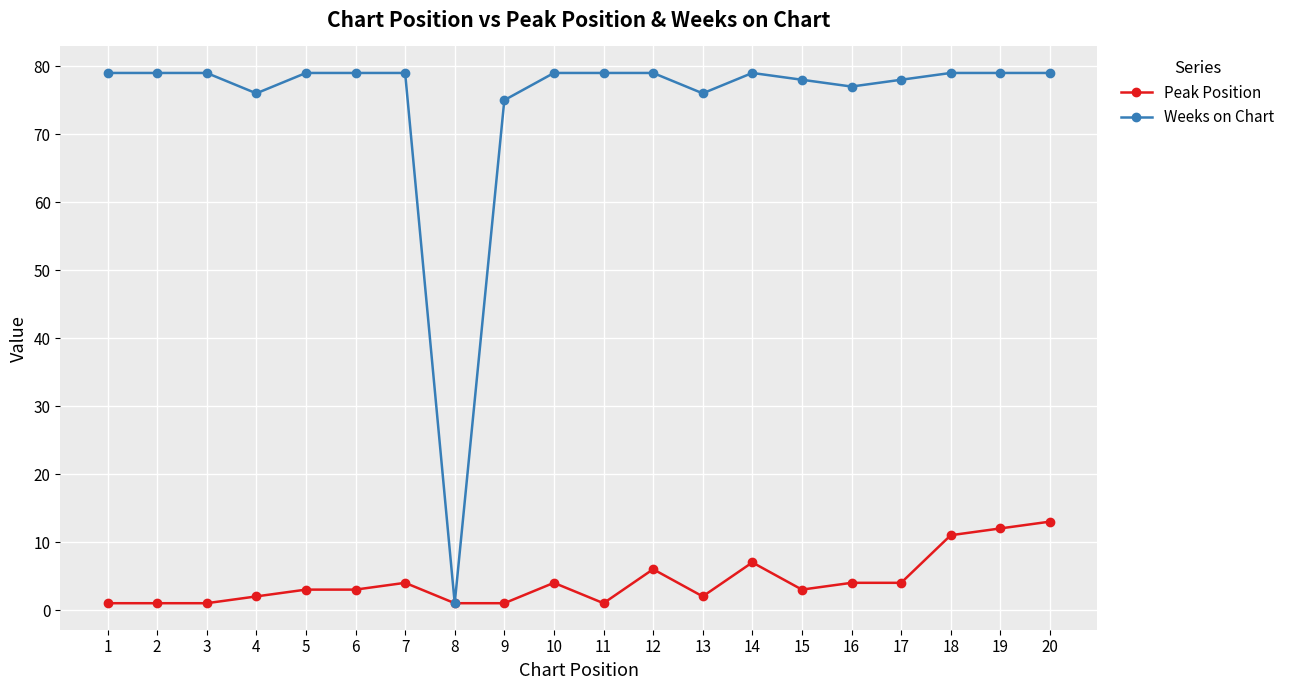

Which series has the largest total across all categories?

Weeks on Chart